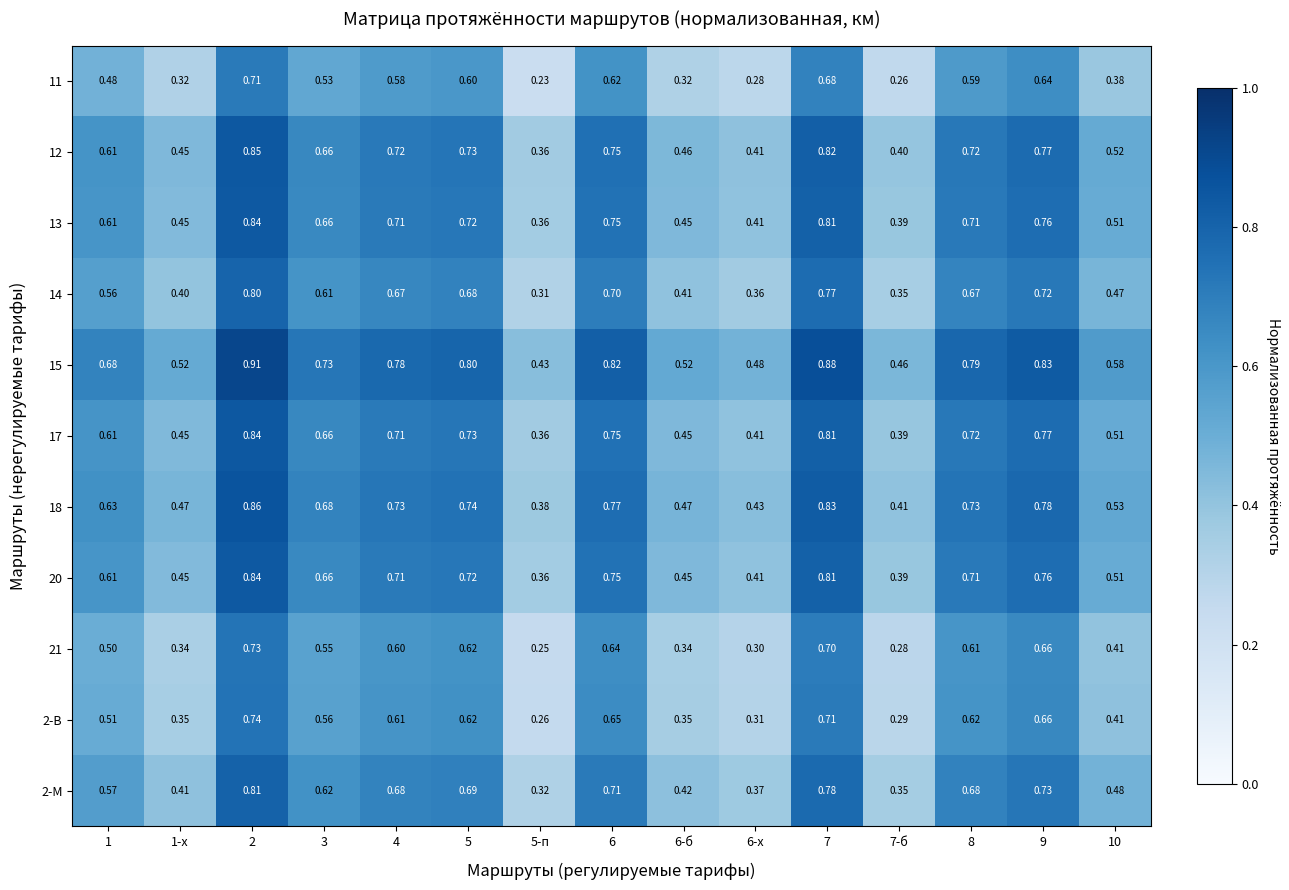

At 9, list the series in order from largest to smallest.

15, 18, 12, 17, 13, 20, 2-М, 14, 2-В, 21, 11